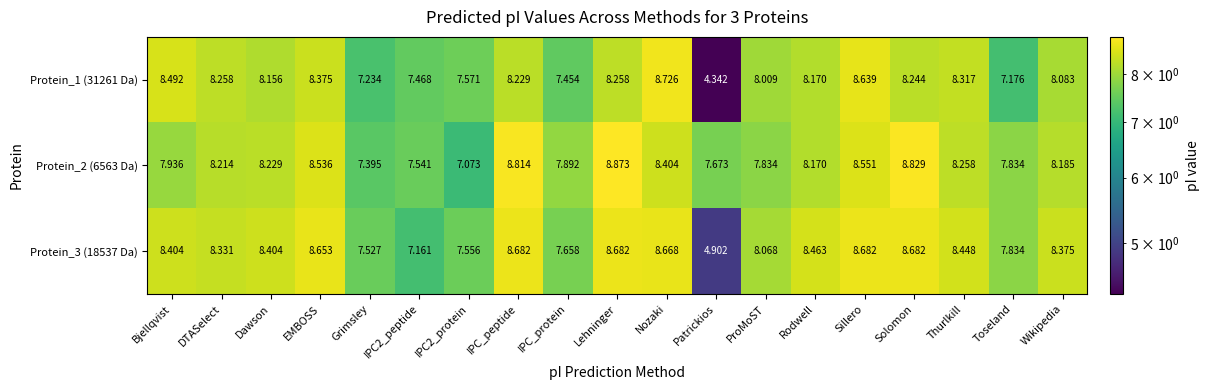

At which category is the sum across all series the highest?

Sillero